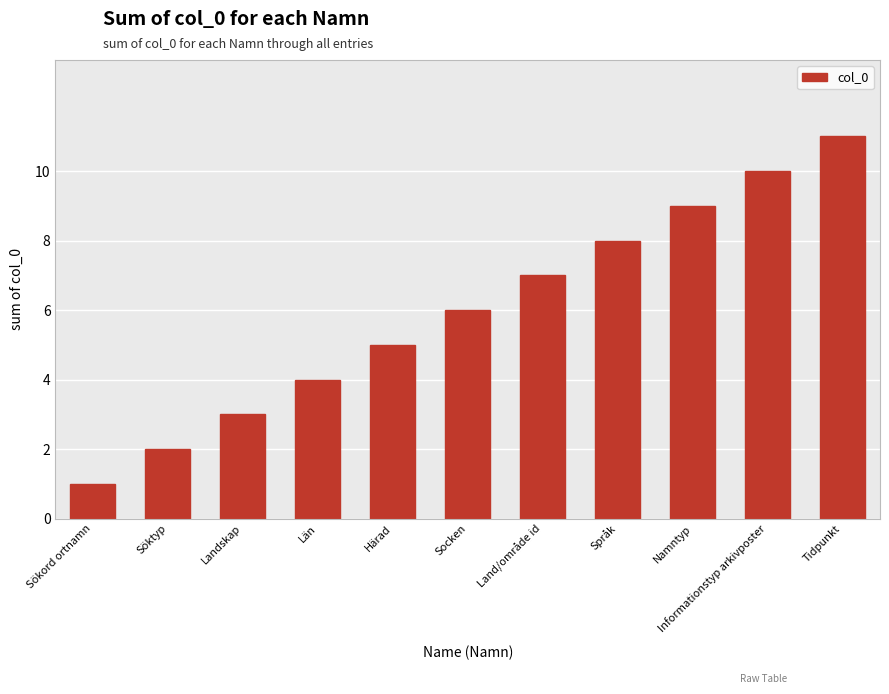

What is the difference between the maximum and minimum values?

10